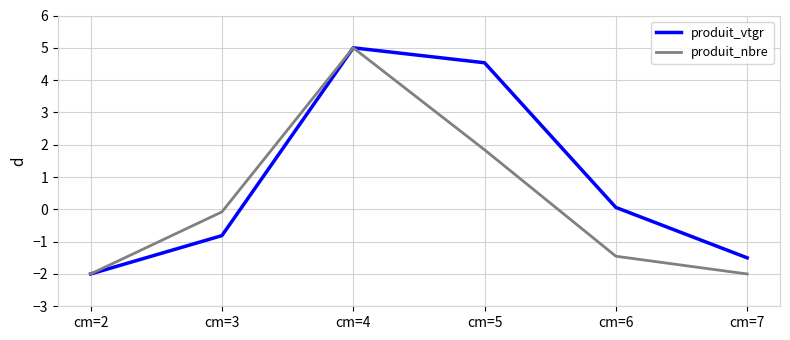

Which series has the largest total across all categories?

produit_vtgr